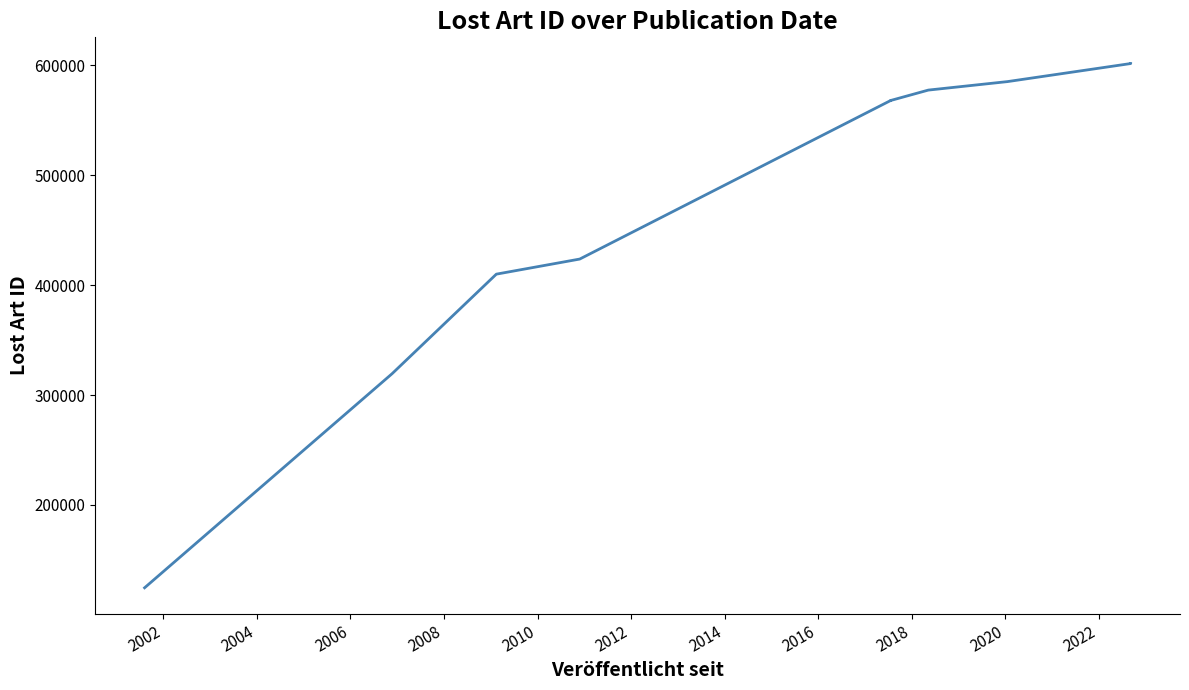

True or false: the data shows 977329 at 2016.

False